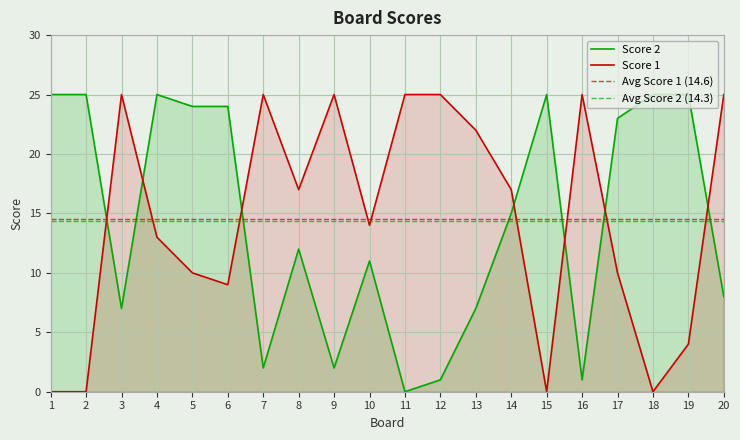

At which category does the chart reach its minimum across all series?

1